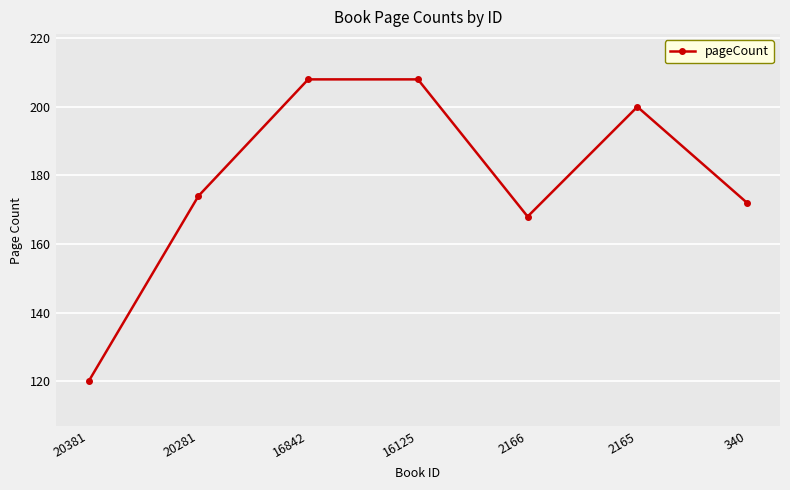

What is the minimum value shown in the chart?

120